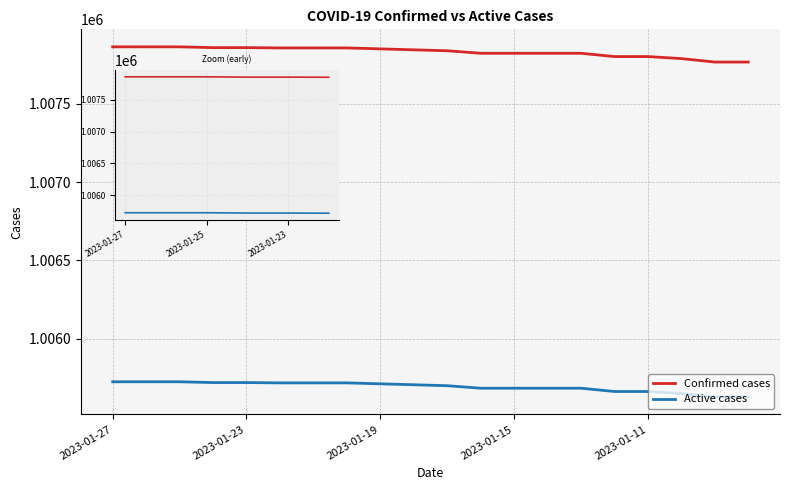

What value does the Active cases series have at 2023-01-27?

1005726